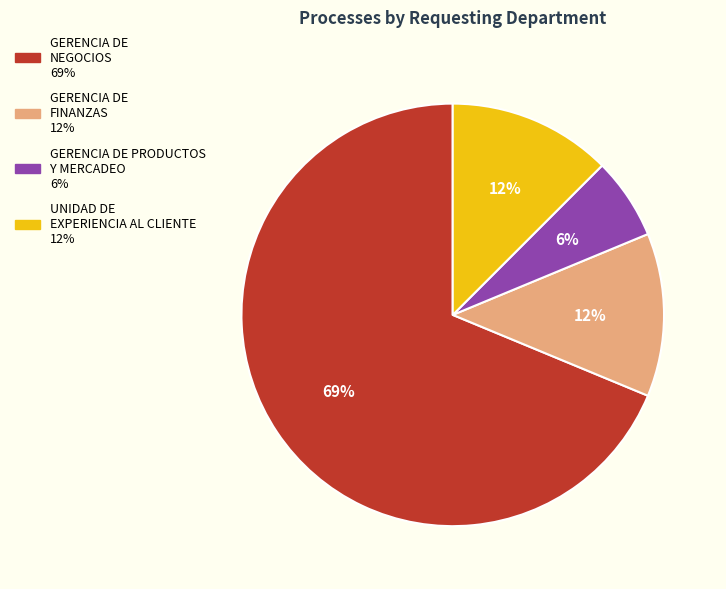

Is it true that UNIDAD DE EXPERIENCIA AL CLIENTE is 19% of the pie?

False